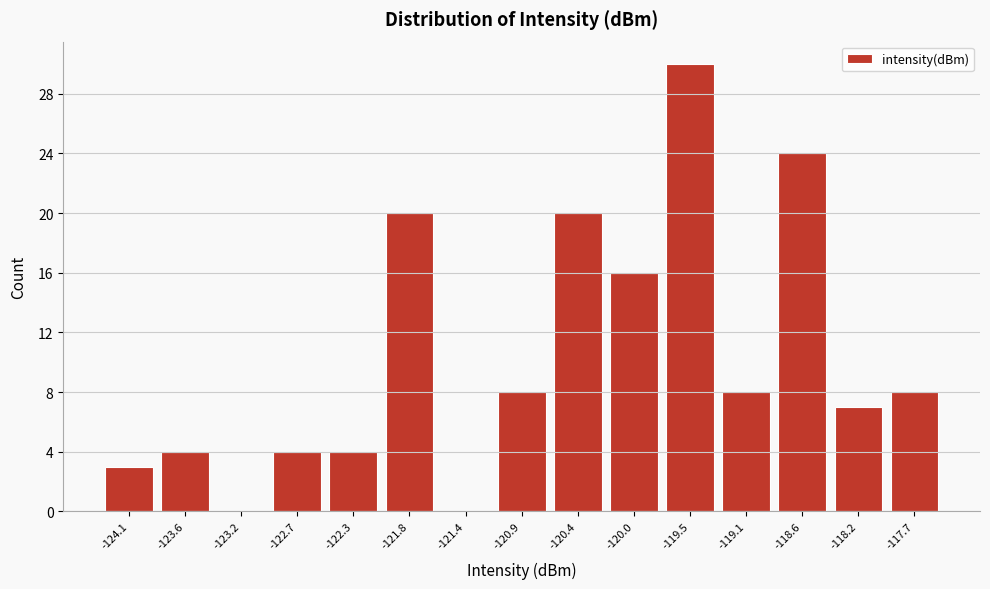

Reading left to right, list all the values displayed in this chart.

-124.1=3	-123.6=4	-123.2=0	-122.7=4	-122.3=4	-121.8=20	-121.4=0	-120.9=8	-120.4=20	-120.0=16	-119.5=30	-119.1=8	-118.6=24	-118.2=7	-117.7=8